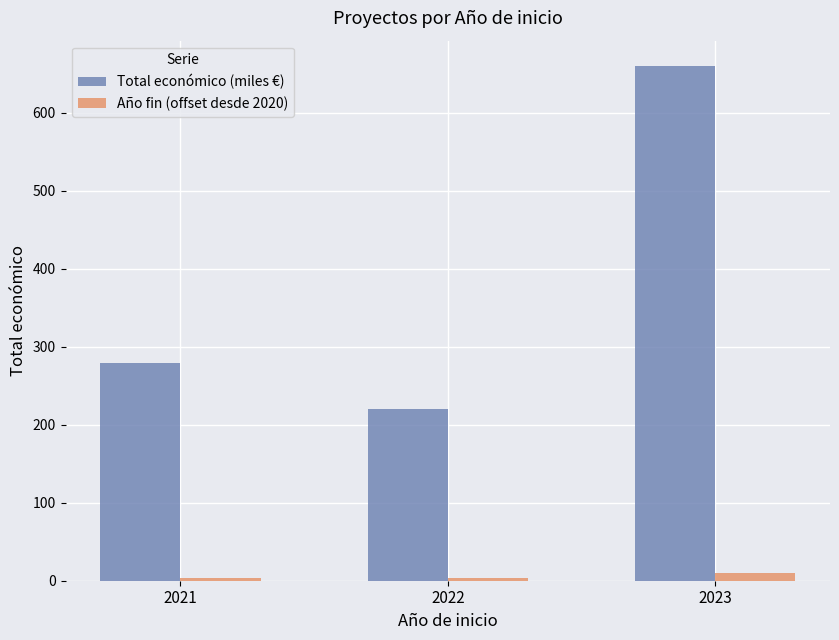

What is the sum of the Total económico (miles €) values at 2021 and 2023?

938.2